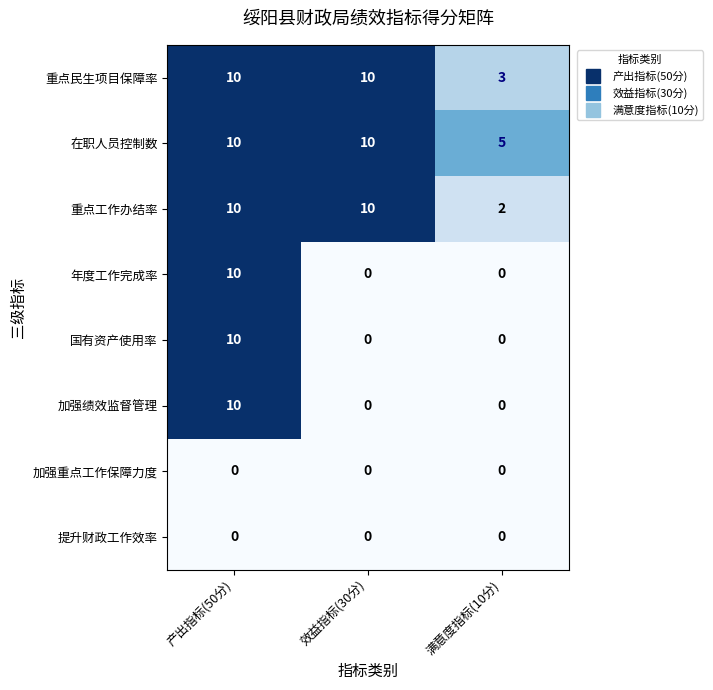

At how many categories does at least one series exceed 3?

3